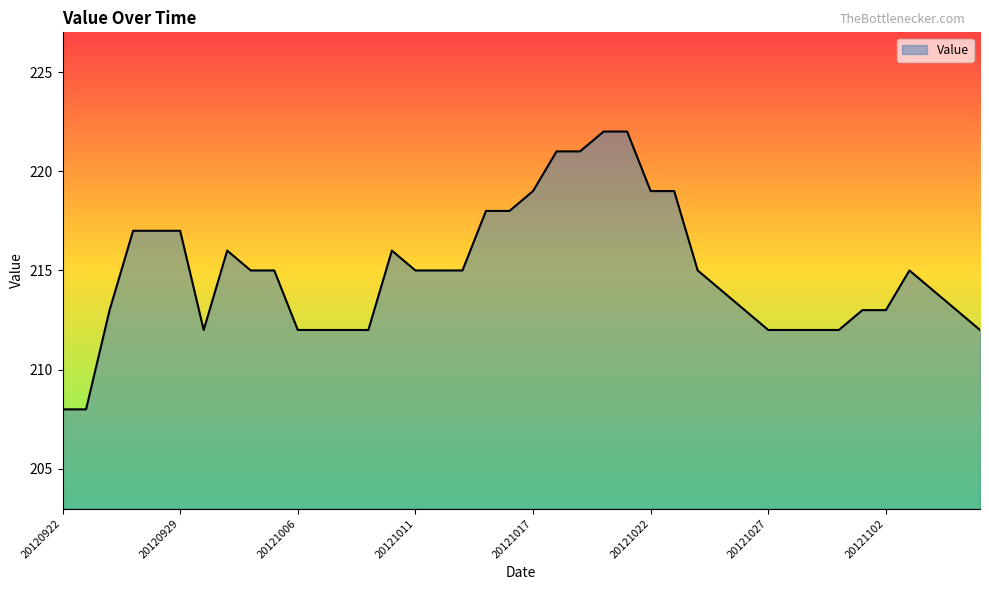

What is the greatest value displayed?

222